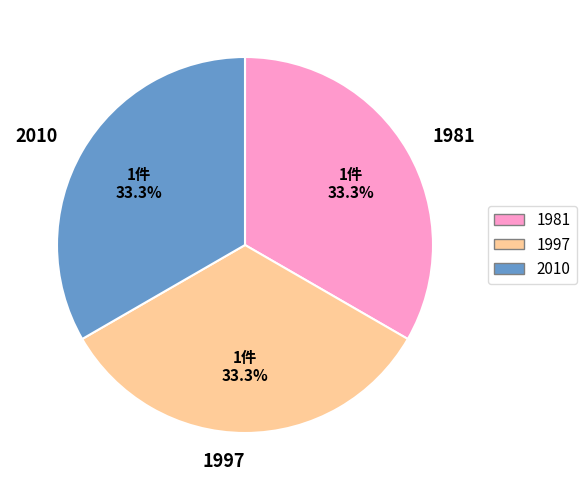

What percentage is the 1981 slice, to the nearest percent?

33%